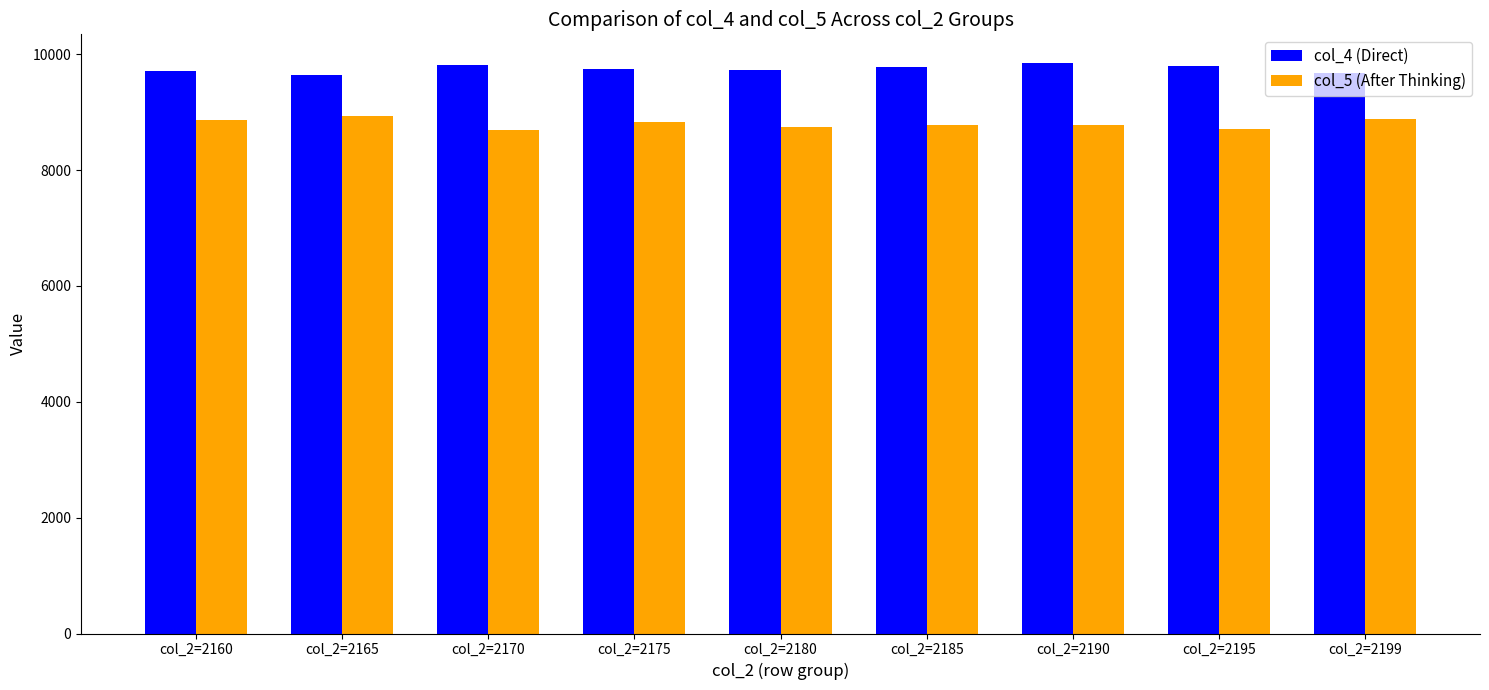

What is the difference between the highest and lowest values at col_2=2185?

1002